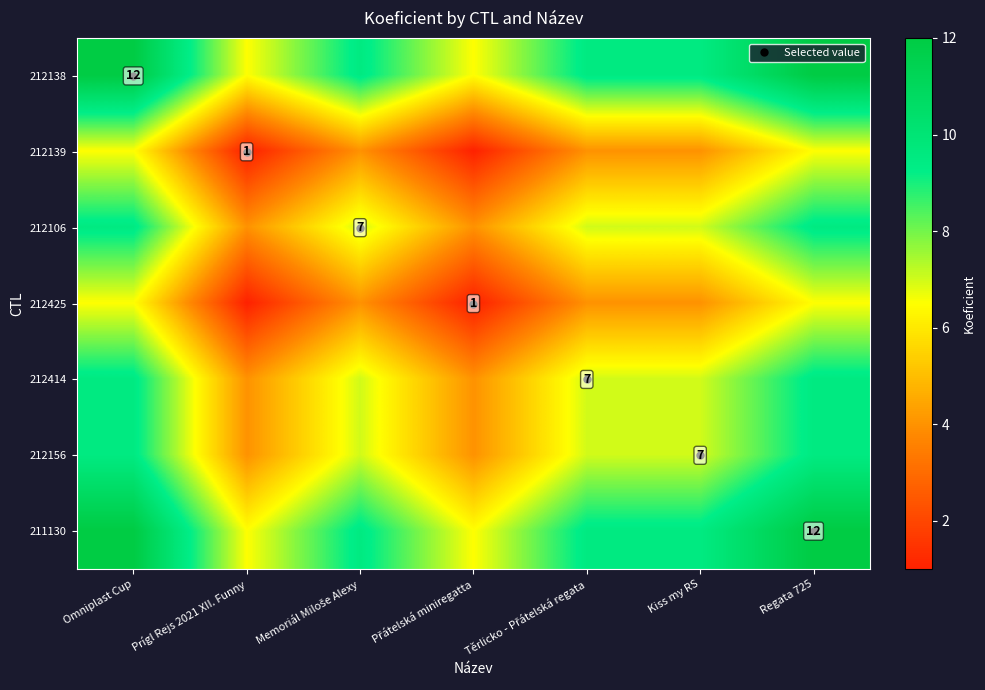

Which category has the highest value across all series?

Omniplast Cup